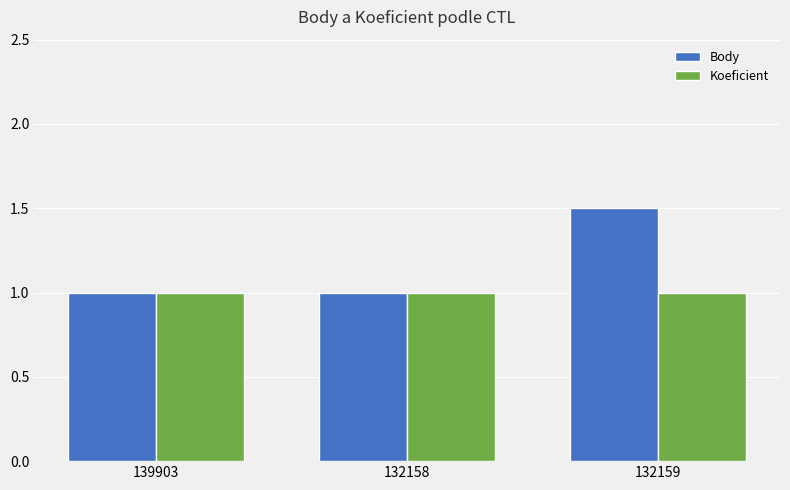

What is the total value across all series at 132159?

2.5